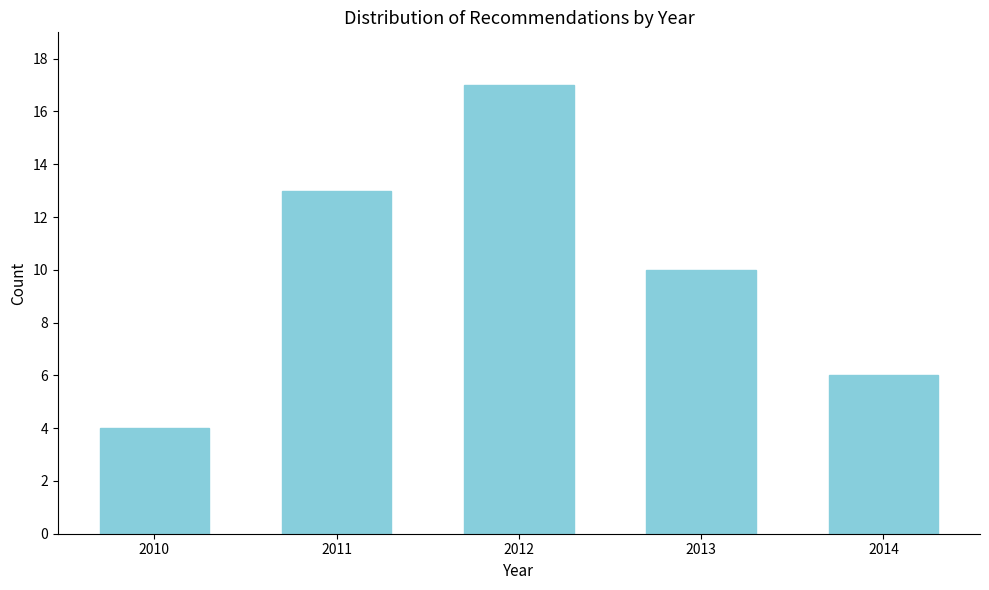

Reading left to right, what are all the values shown in this chart?

2010=4	2011=13	2012=17	2013=10	2014=6